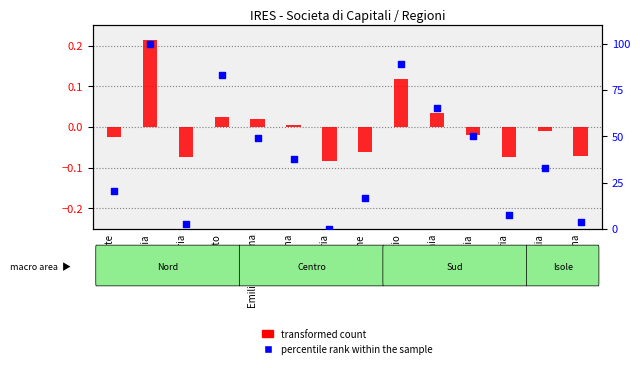

Which series has the largest Y range (max minus min)?

percentile rank within the sample